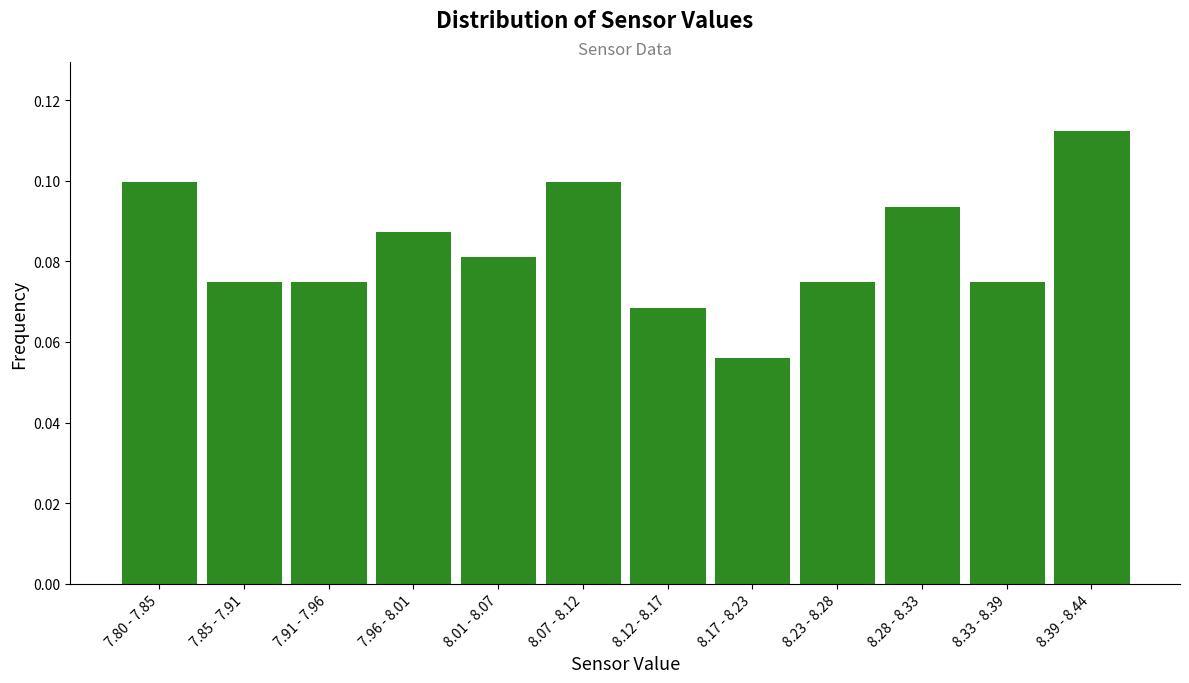

Between 7.80 - 7.85 and 8.01 - 8.07, which is larger?

7.80 - 7.85